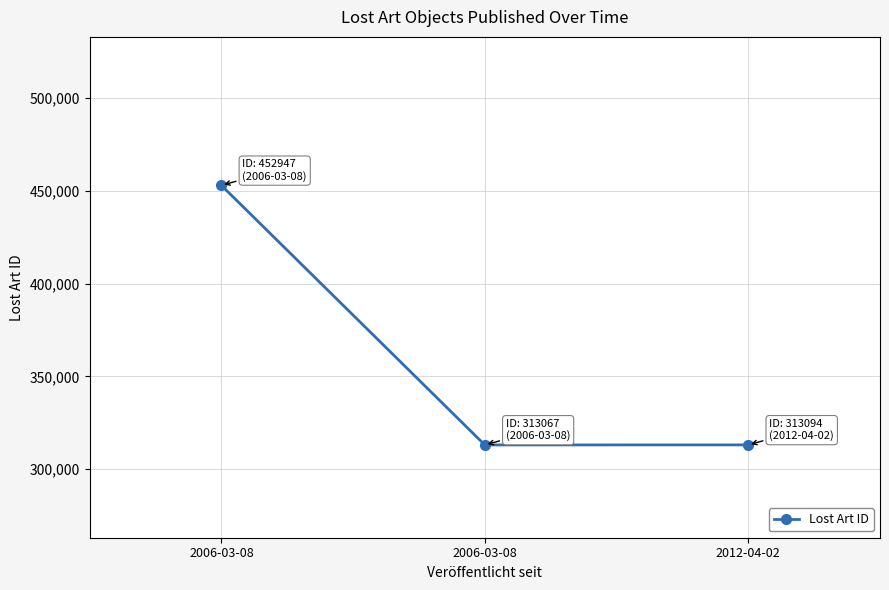

How many series are shown in this chart?

1